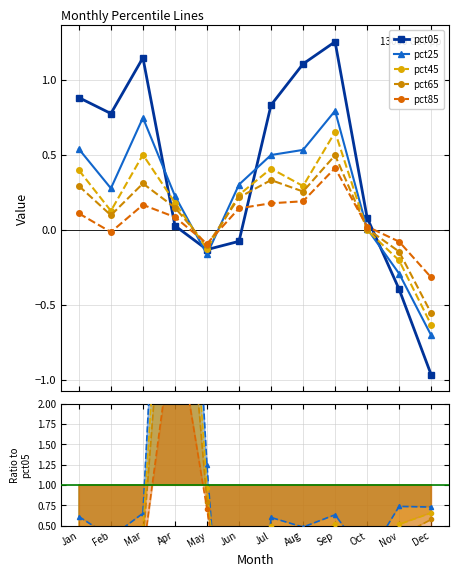

What is the value of the pct05 point at the 12th from the left?

-1.0